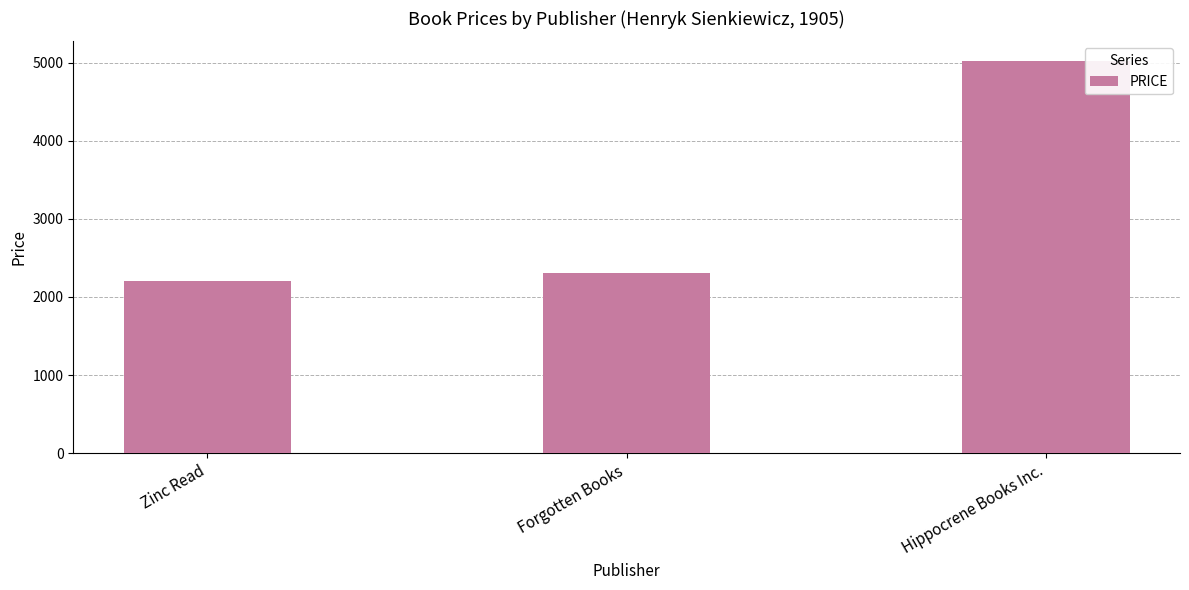

What is the sum of all values?

9526.9